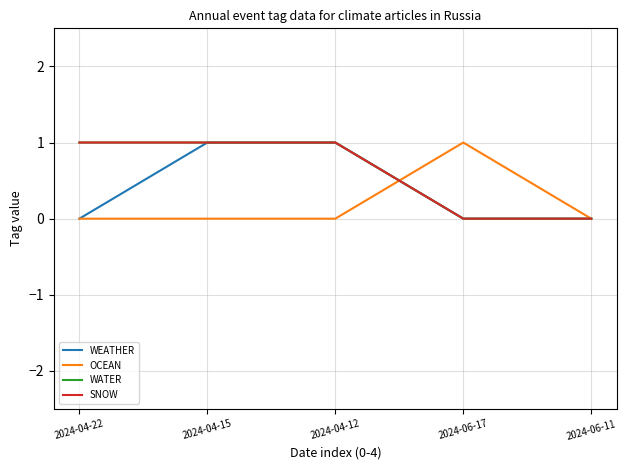

Is this an area chart (filled region under the line)?

No